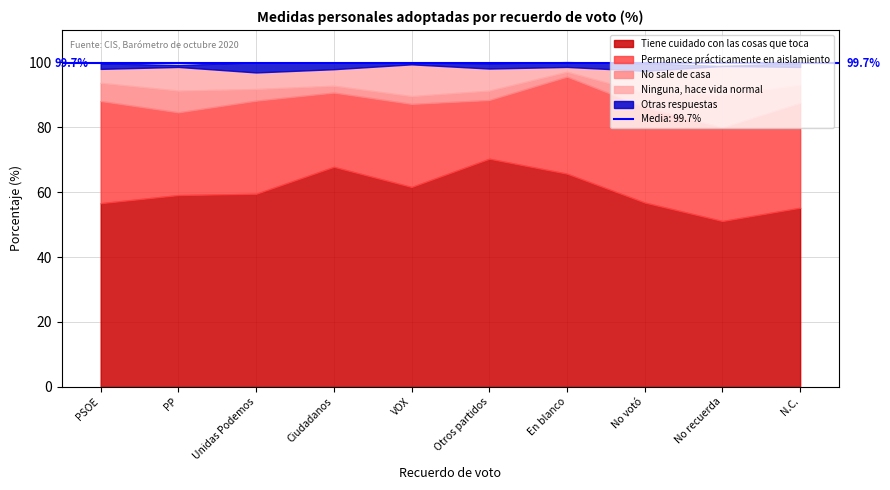

The value of No sale de casa at Ciudadanos is 2.1. True or false?

True